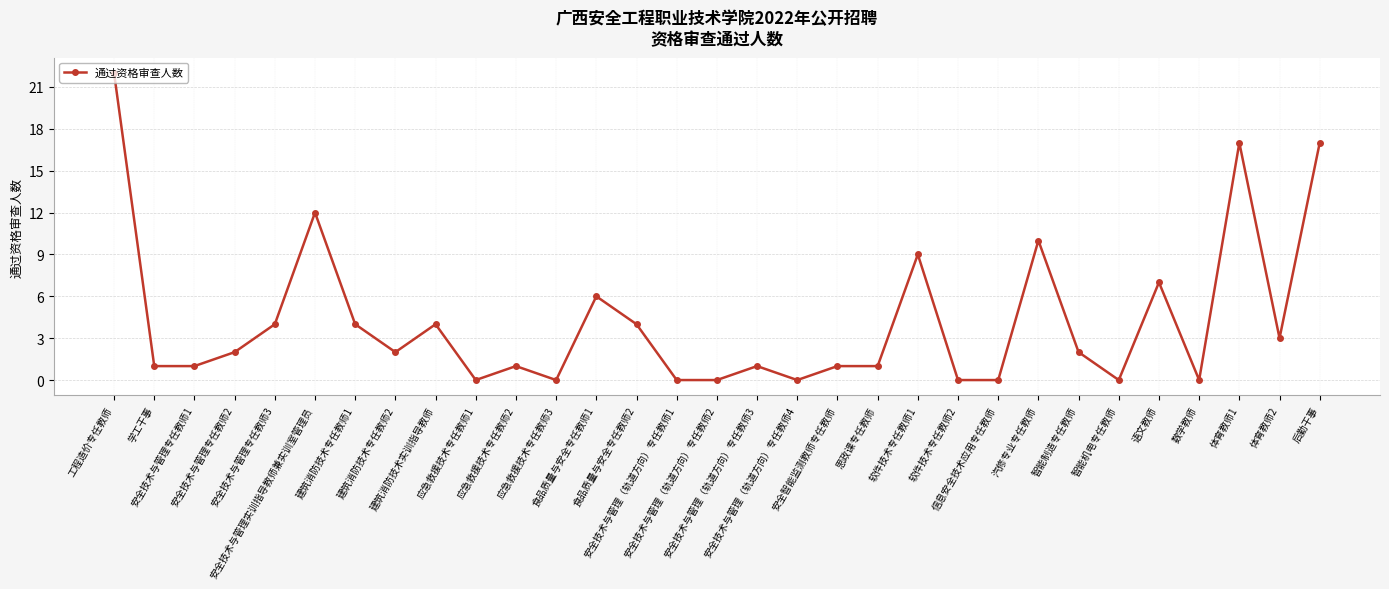

Does the chart have visible grid lines?

Yes